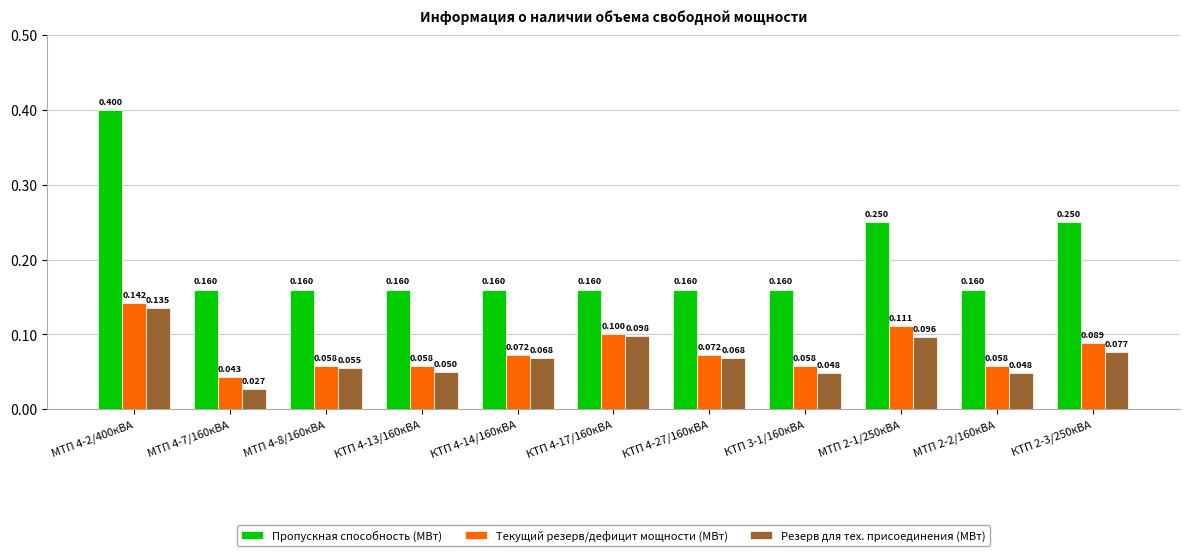

What position from the left is МТП 4-7/160кВА?

2